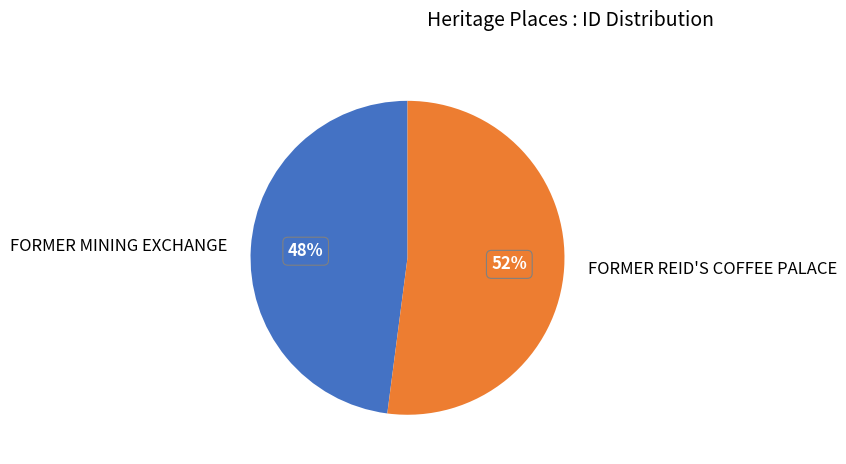

Between FORMER MINING EXCHANGE and FORMER REID'S COFFEE PALACE, which is larger?

FORMER REID'S COFFEE PALACE